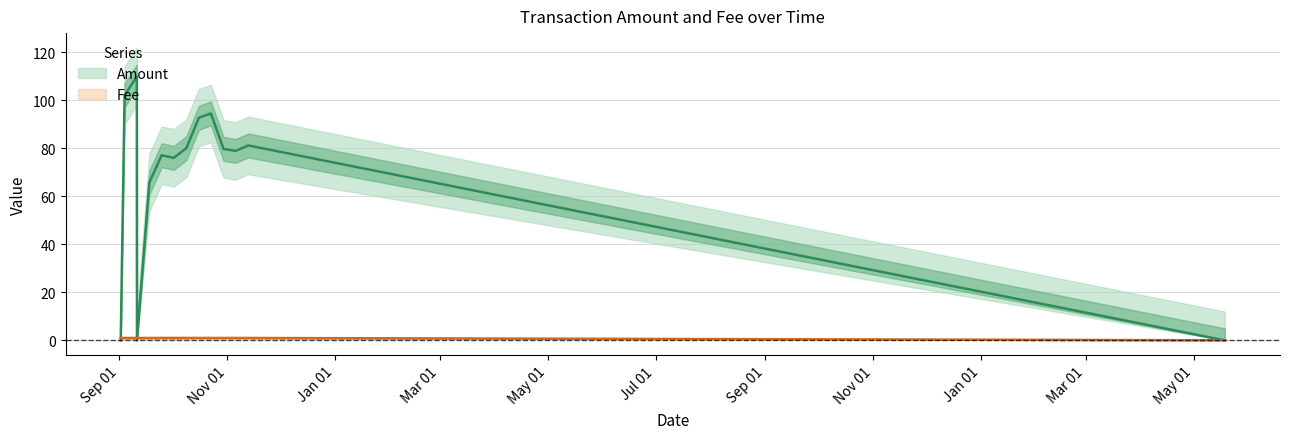

Reading right to left, extract all data points from this chart.

Amount: 0.0	81.2	79.0	79.8	94.6	92.8	80.1	76.1	77.2	65.8	0.0	110.0	102.1	0.0
Fee: 0.0	1.0	1.0	1.0	1.0	1.0	1.0	1.0	1.0	1.0	1.0	1.0	1.0	1.0